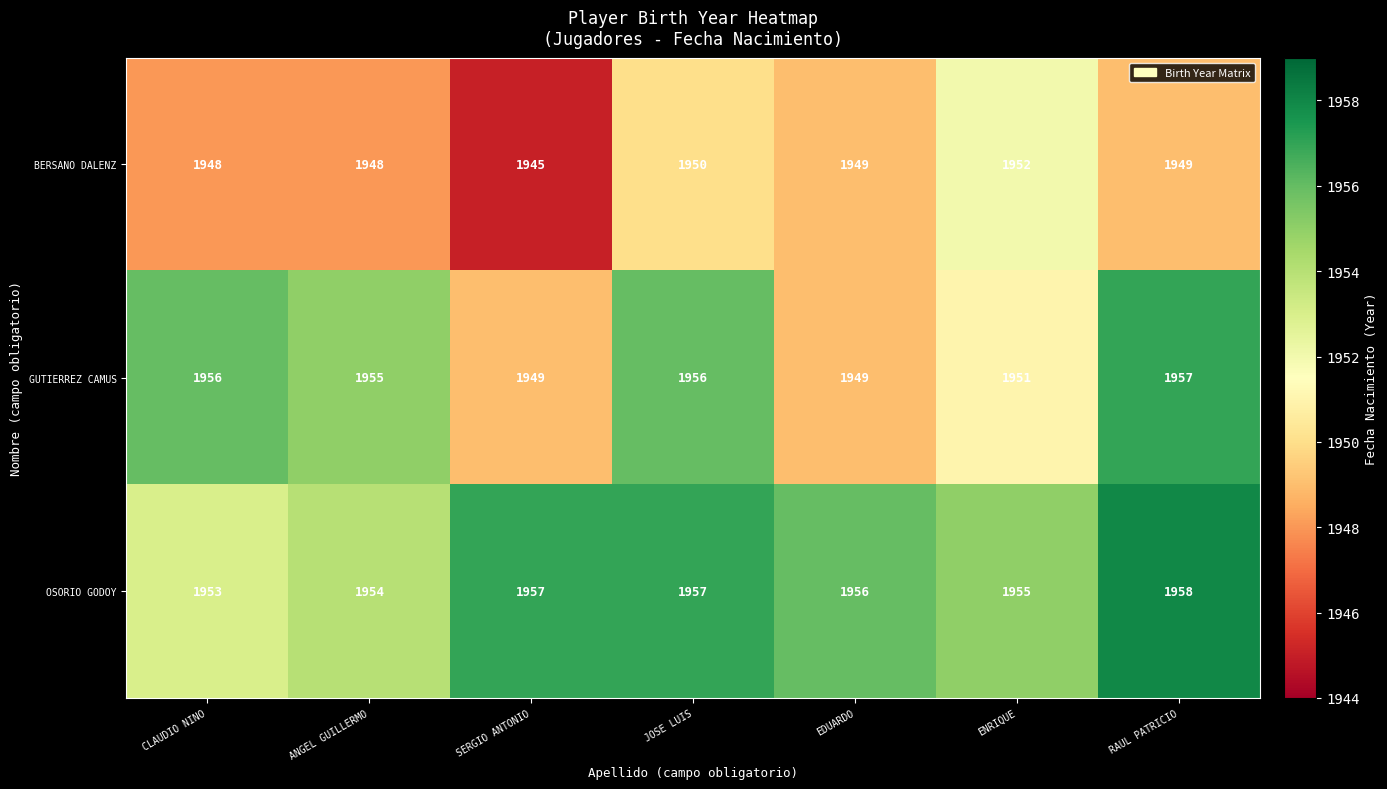

What is the maximum value shown in the chart?

1958